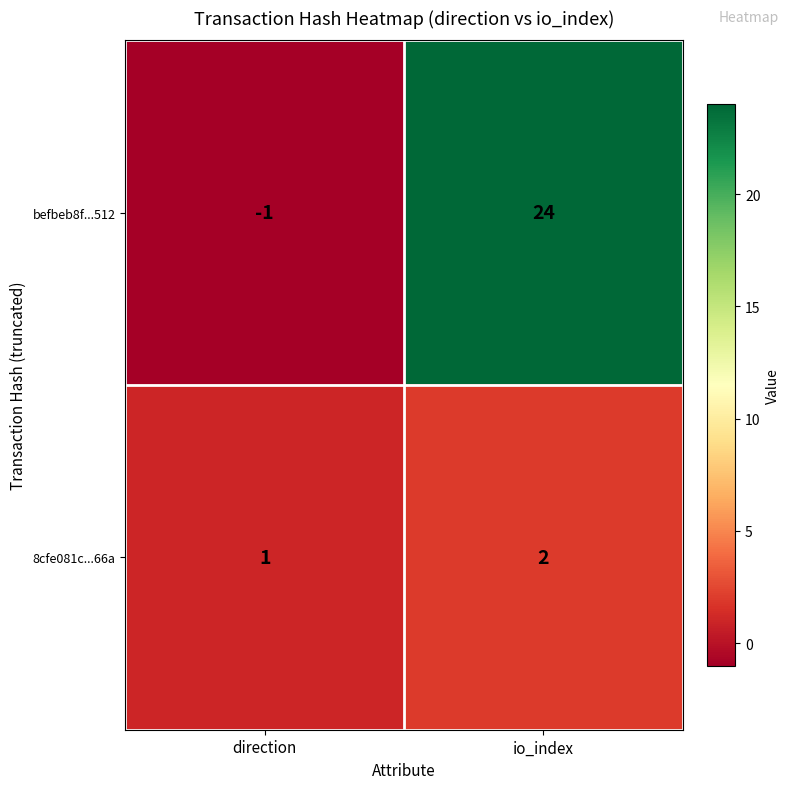

How many series are shown in this chart?

2